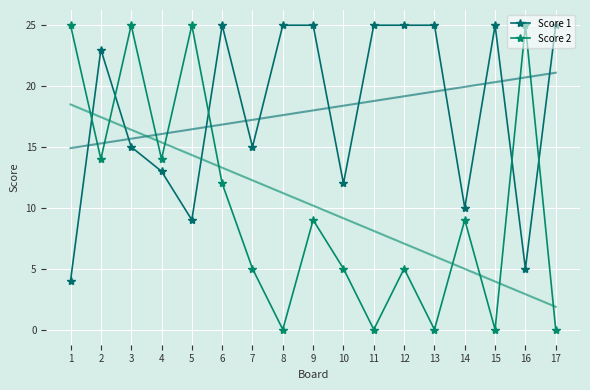

How many values in the Score 2 series are below 9?

8